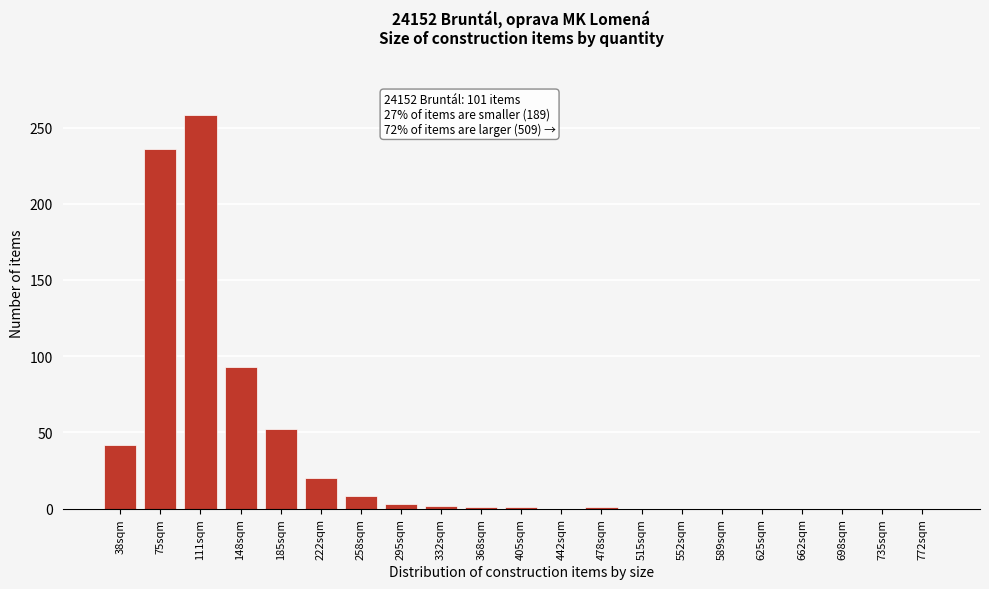

Which label corresponds to the largest value in the chart?

111sqm